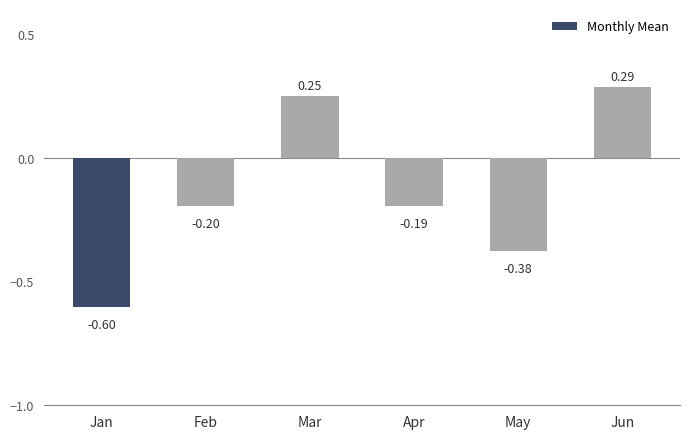

What is the average value?

-0.1